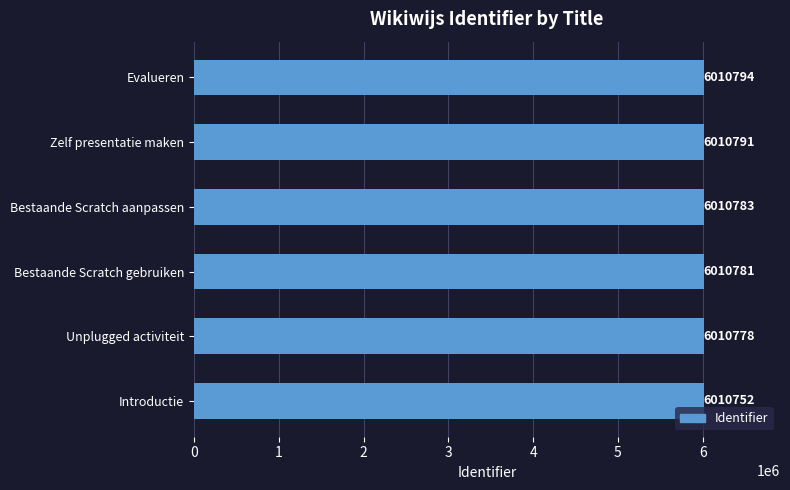

What is the maximum value shown in the chart?

6010794